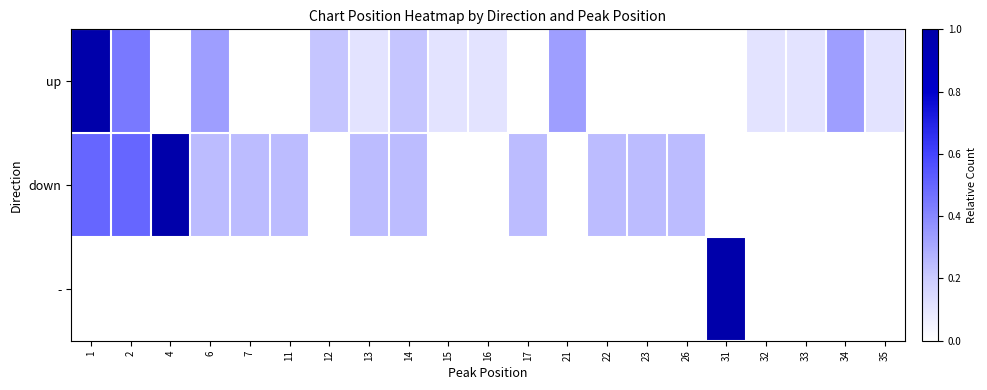

Reading left to right, extract all data points from this chart.

up: 1=1.0	2=0.4	4=0.0	6=0.3	7=0.0	11=0.0	12=0.2	13=0.1	14=0.2	15=0.1	16=0.1	17=0.0	21=0.3	22=0.0	23=0.0	26=0.0	31=0.0	32=0.1	33=0.1	34=0.3	35=0.1
down: 1=0.5	2=0.5	4=1.0	6=0.2	7=0.2	11=0.2	12=0.0	13=0.2	14=0.2	15=0.0	16=0.0	17=0.2	21=0.0	22=0.2	23=0.2	26=0.2	31=0.0	32=0.0	33=0.0	34=0.0	35=0.0
-: 1=0.0	2=0.0	4=0.0	6=0.0	7=0.0	11=0.0	12=0.0	13=0.0	14=0.0	15=0.0	16=0.0	17=0.0	21=0.0	22=0.0	23=0.0	26=0.0	31=1.0	32=0.0	33=0.0	34=0.0	35=0.0